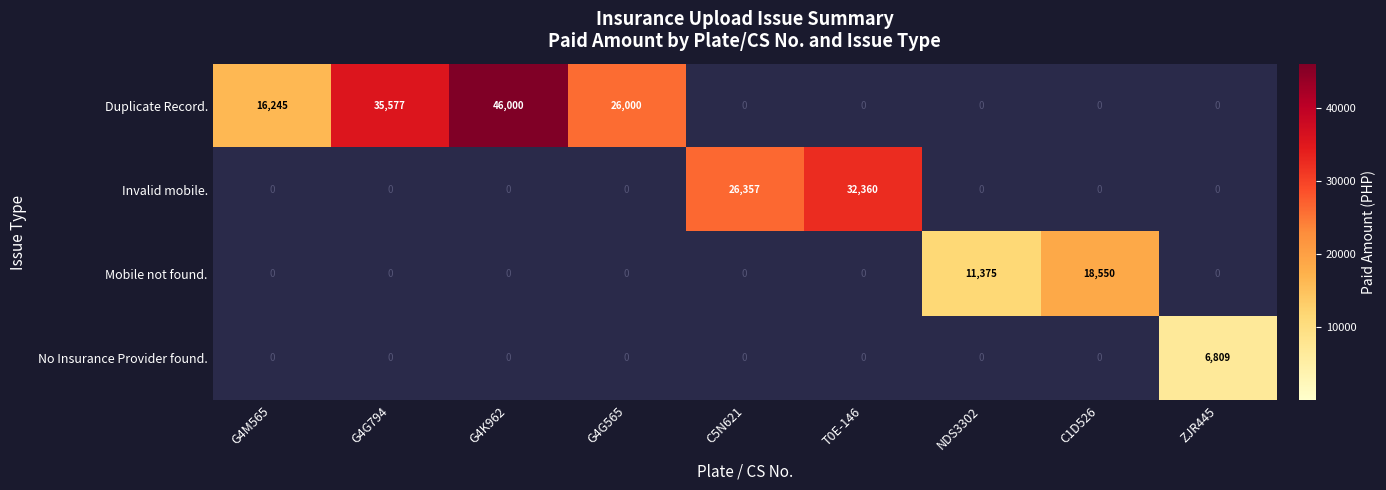

What is the spread (max minus min) of values at C1D526?

18550